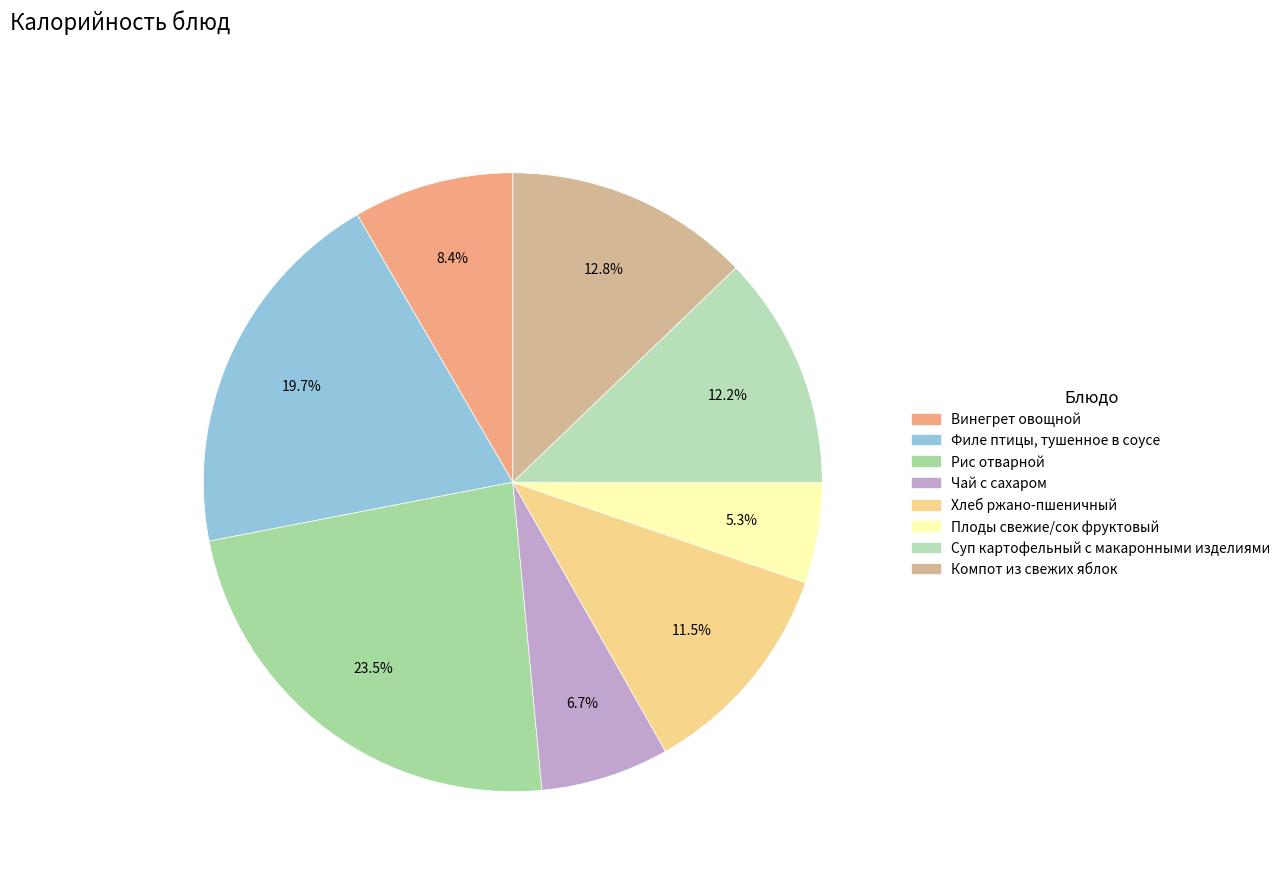

Is it true that Чай с сахаром is 1% of the pie?

False